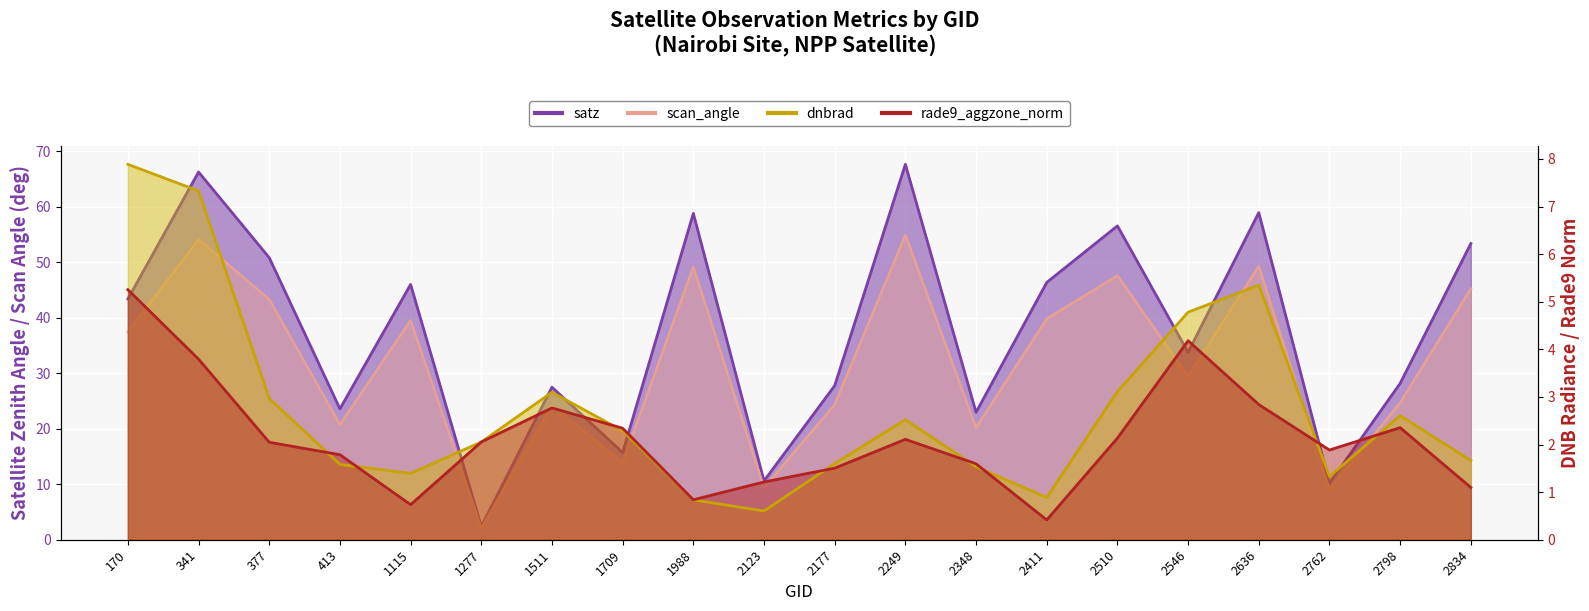

The scan_angle series shows 29.4 at 2546. True or false?

True